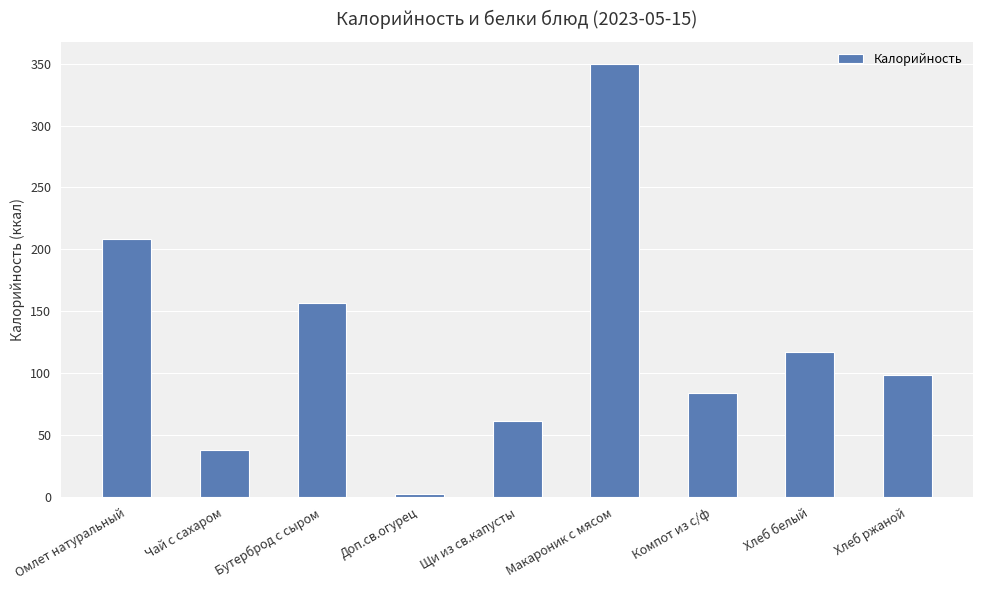

Is it true that the value at Хлеб ржаной is 99.0?

True